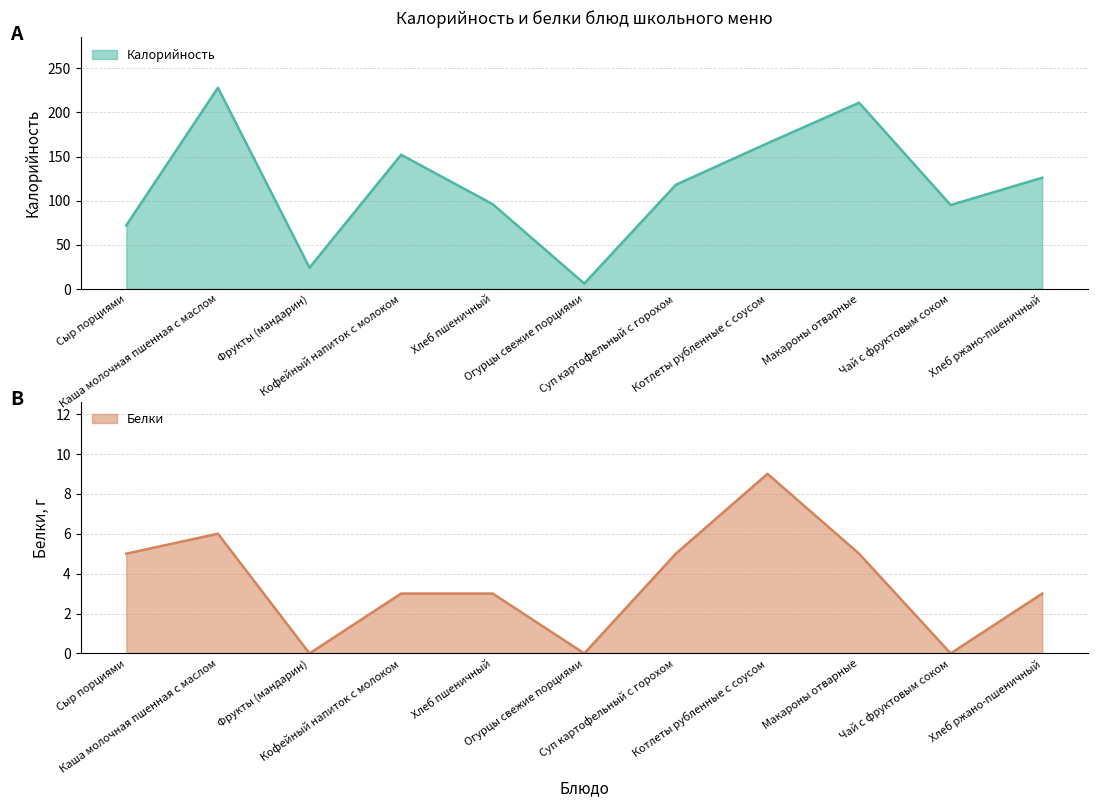

How many data points in Белки are above 3?

5